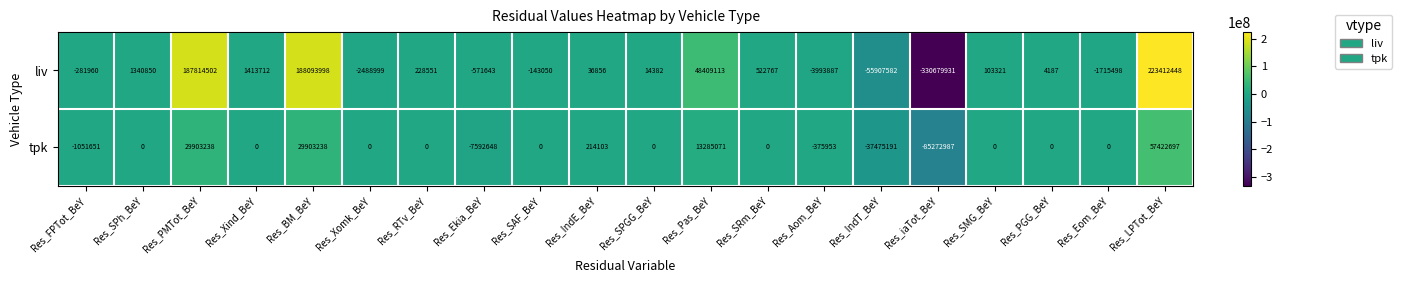

Which series has the largest total across all categories?

liv